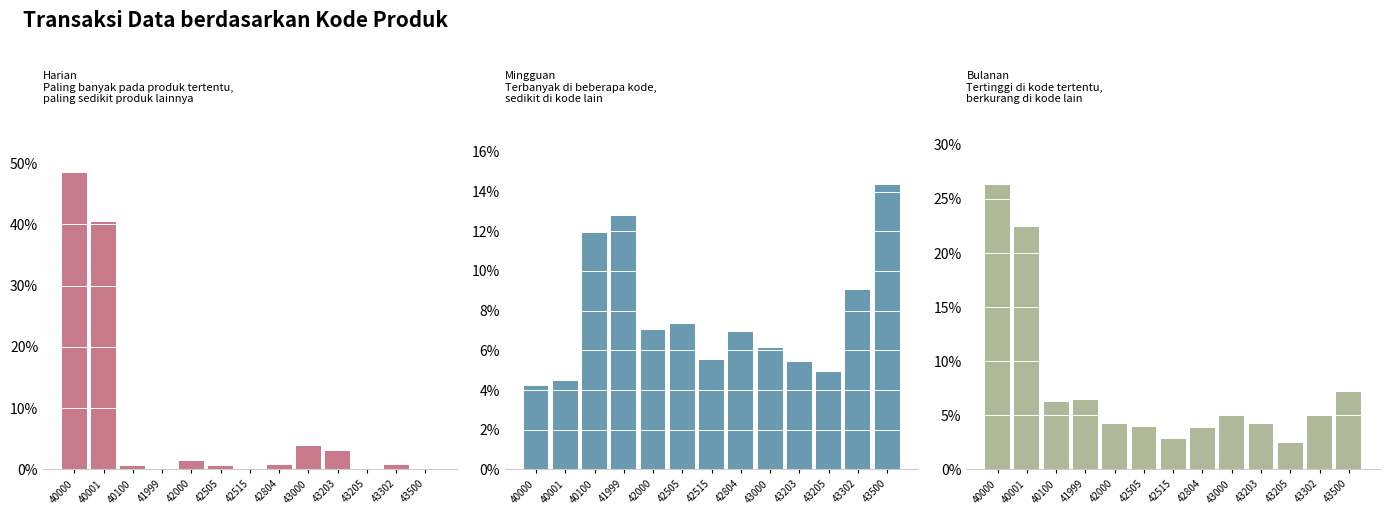

What is the difference between the maximum and minimum values in the Price % series?

10.1